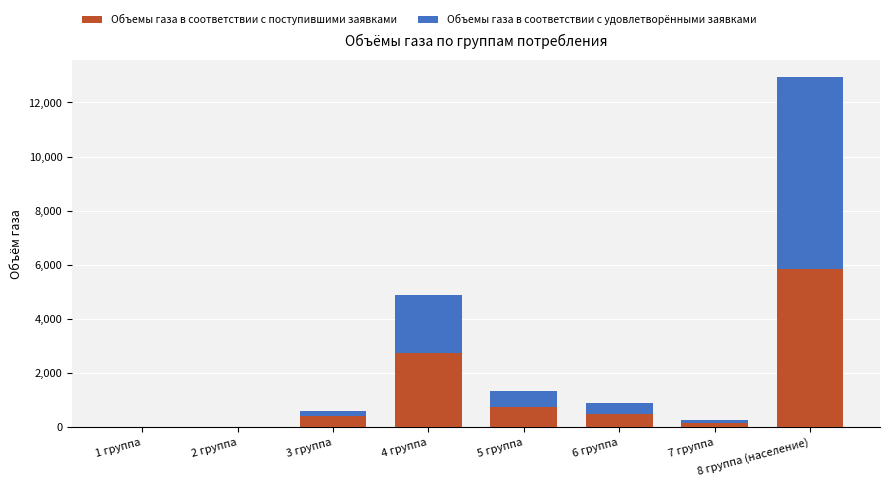

At which category is the sum across all series the highest?

8 группа (население)